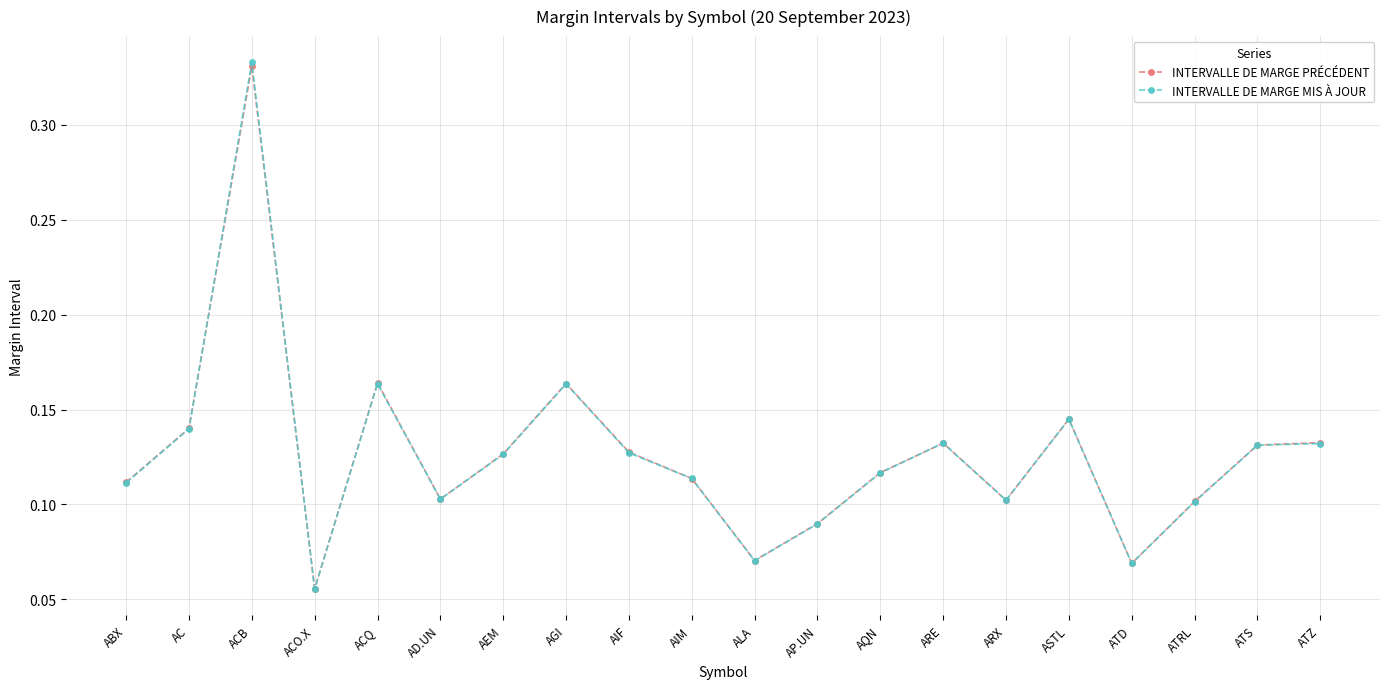

The value of INTERVALLE DE MARGE MIS À JOUR at ASTL is 0.1. True or false?

True